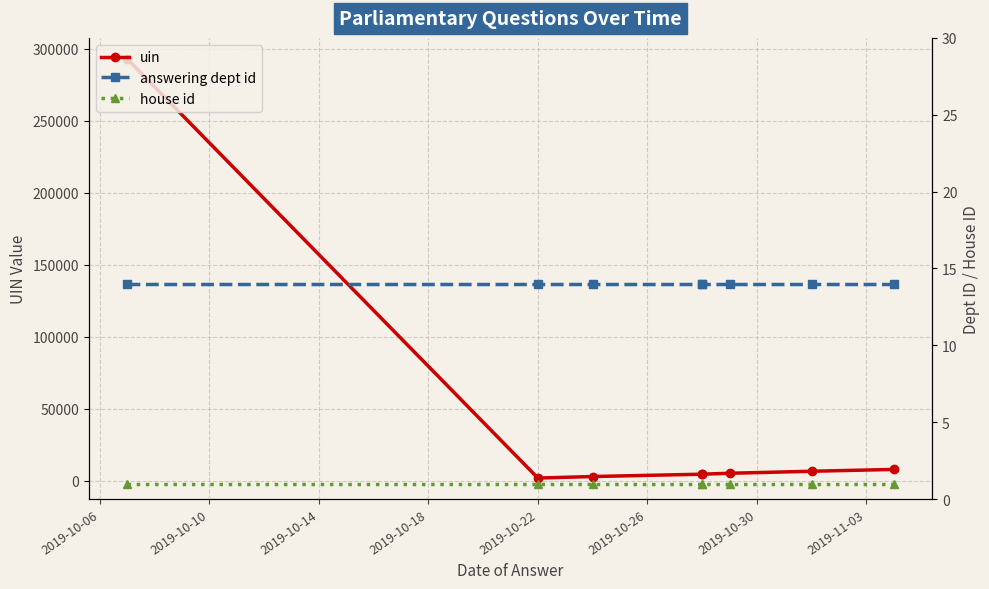

List the labels in order of answering dept id value, largest first.

2019-10-06, 2019-10-10, 2019-10-14, 2019-10-18, 2019-10-22, 2019-10-26, 2019-10-30, 2019-11-03